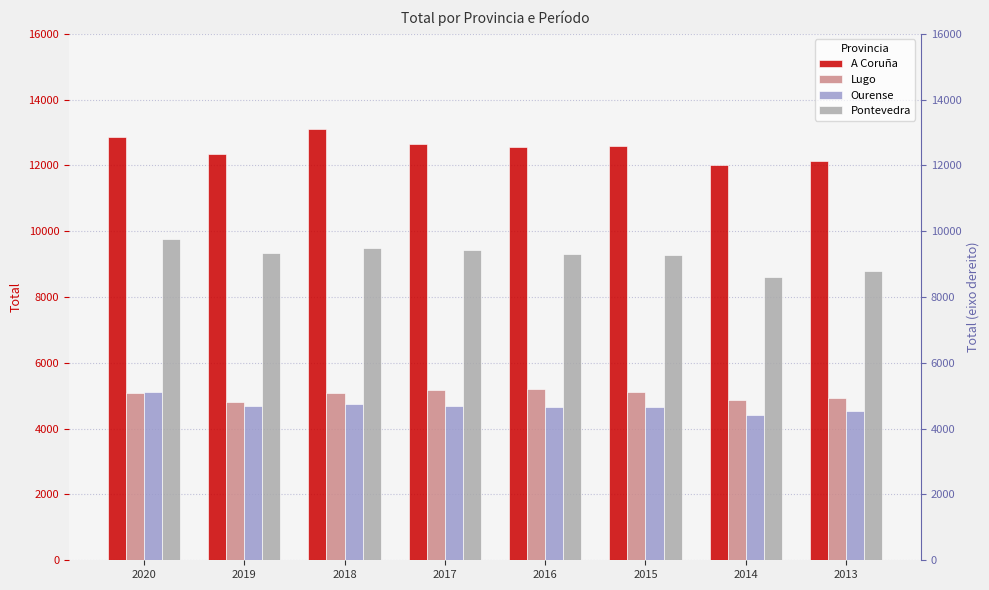

What is the value of the Ourense bar at the 5th from the left?

4666